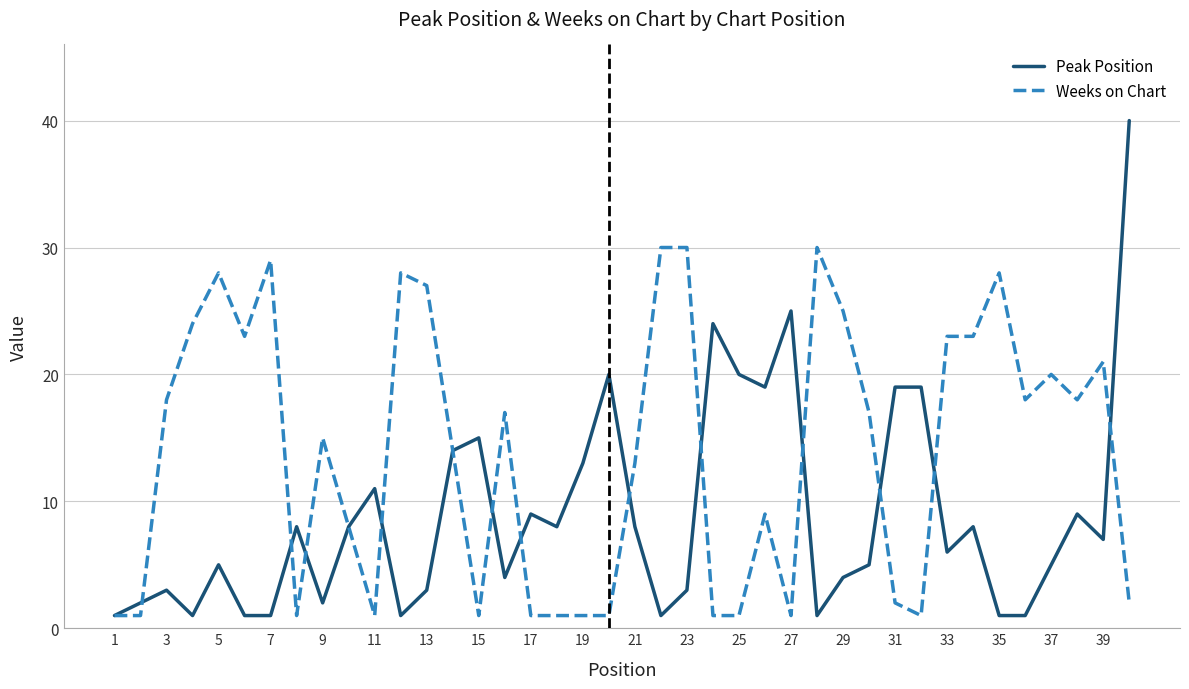

List the series in order of their peak value, highest first.

Peak Position, Weeks on Chart